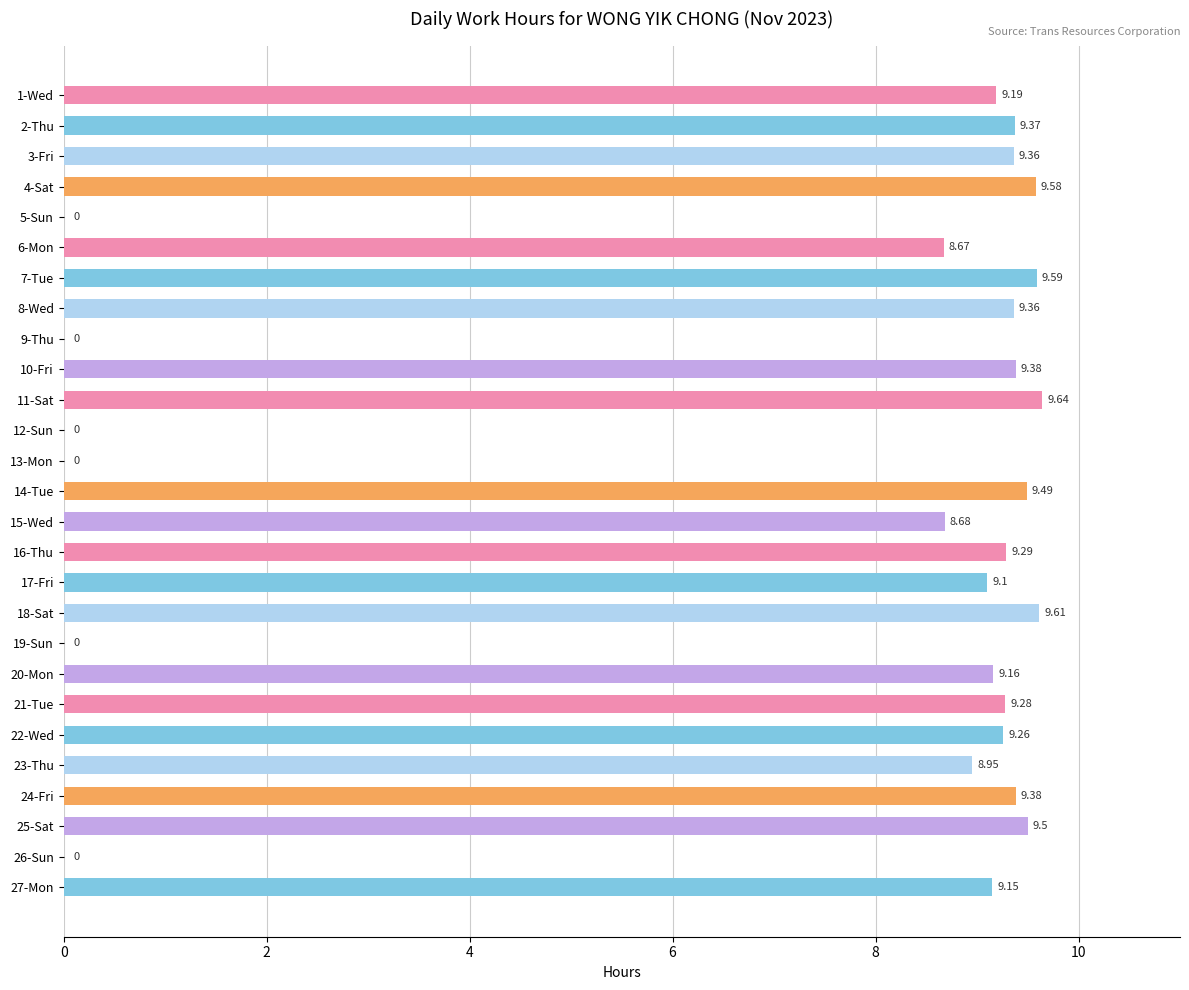

Which has a higher value, 25-Sat or 8-Wed?

25-Sat